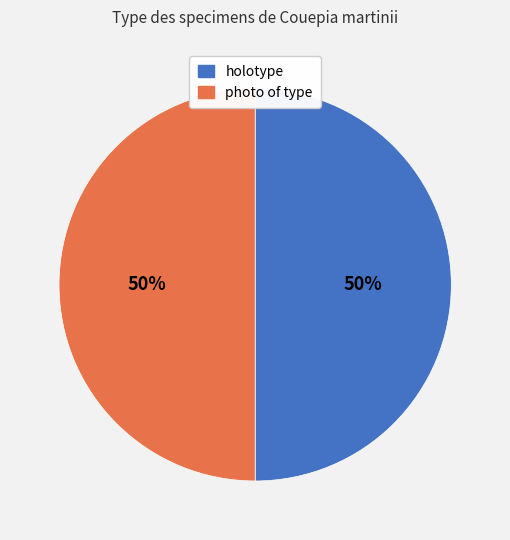

Approximately how many times larger is the value at photo of type compared to holotype?

1.0